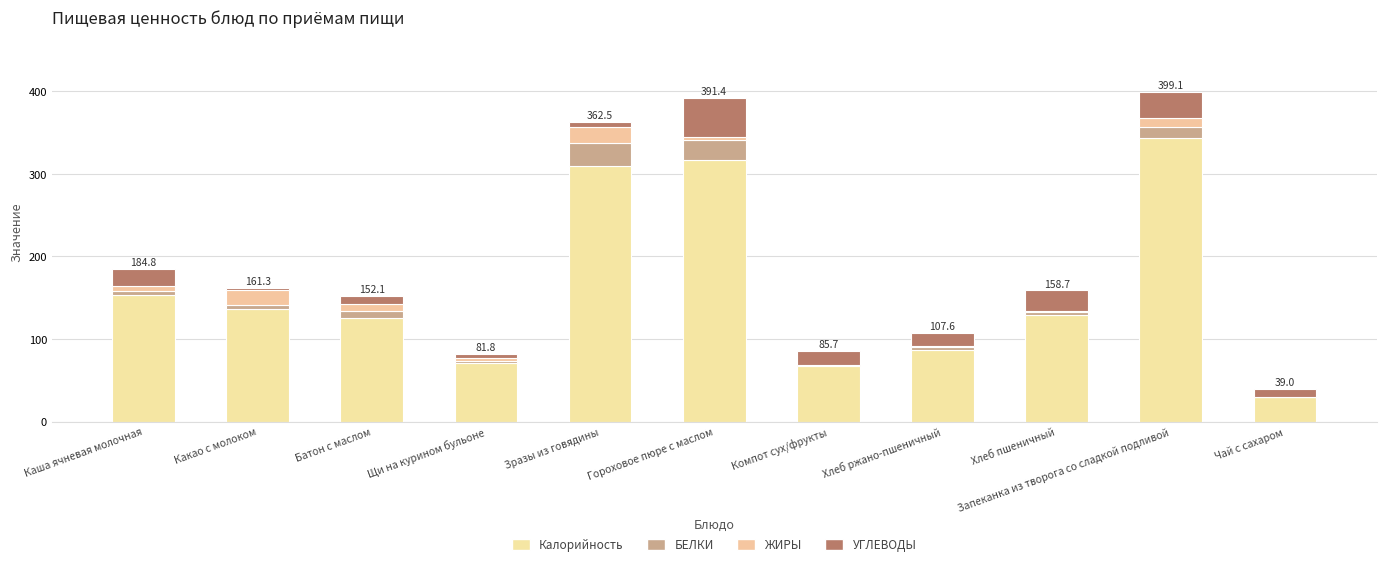

What is the label of the 3rd bar from the left?

Батон с маслом